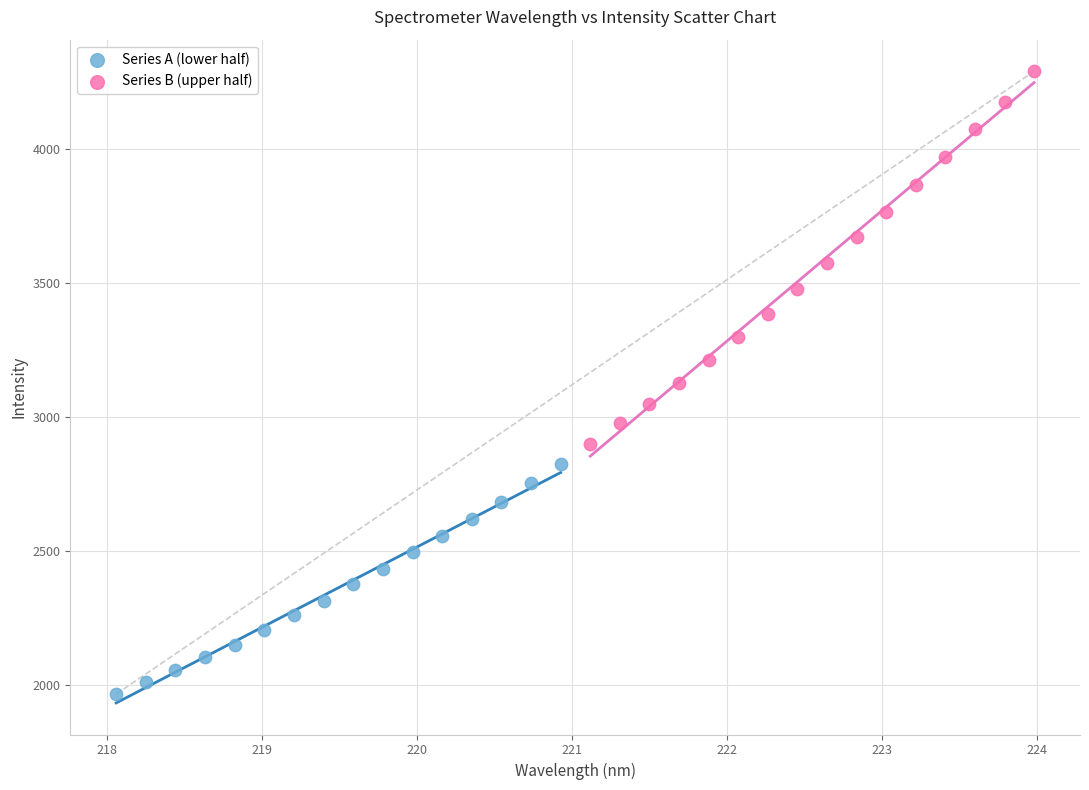

Which series reaches the maximum Y coordinate?

Series B (upper half)